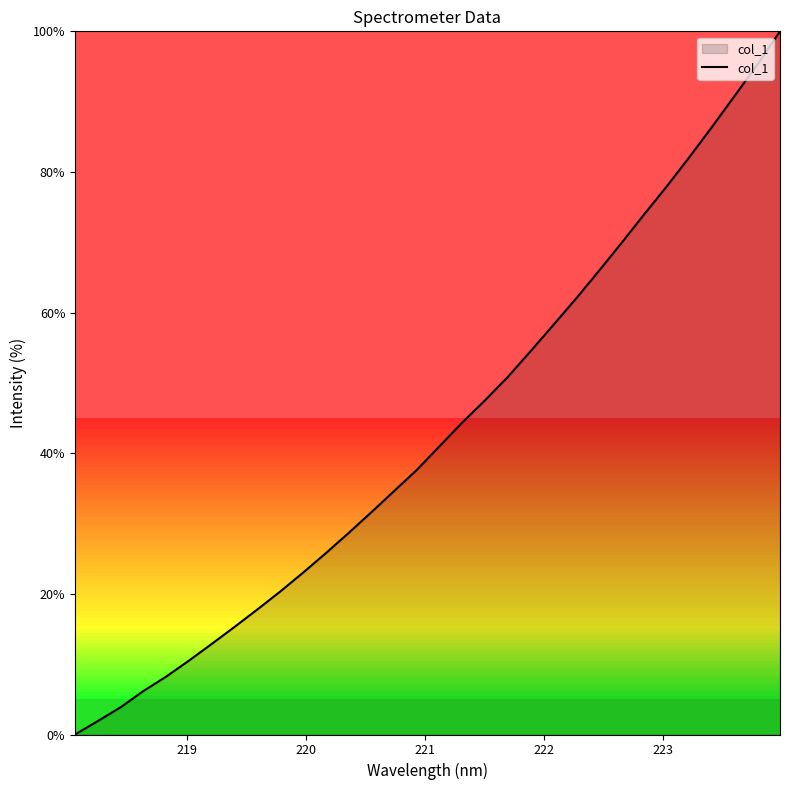

How many values are below 40?

16